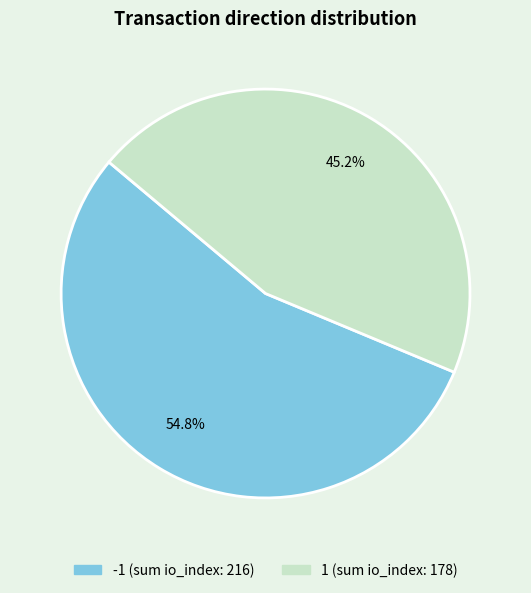

Is the sum of -1 and 1 greater than half?

Yes